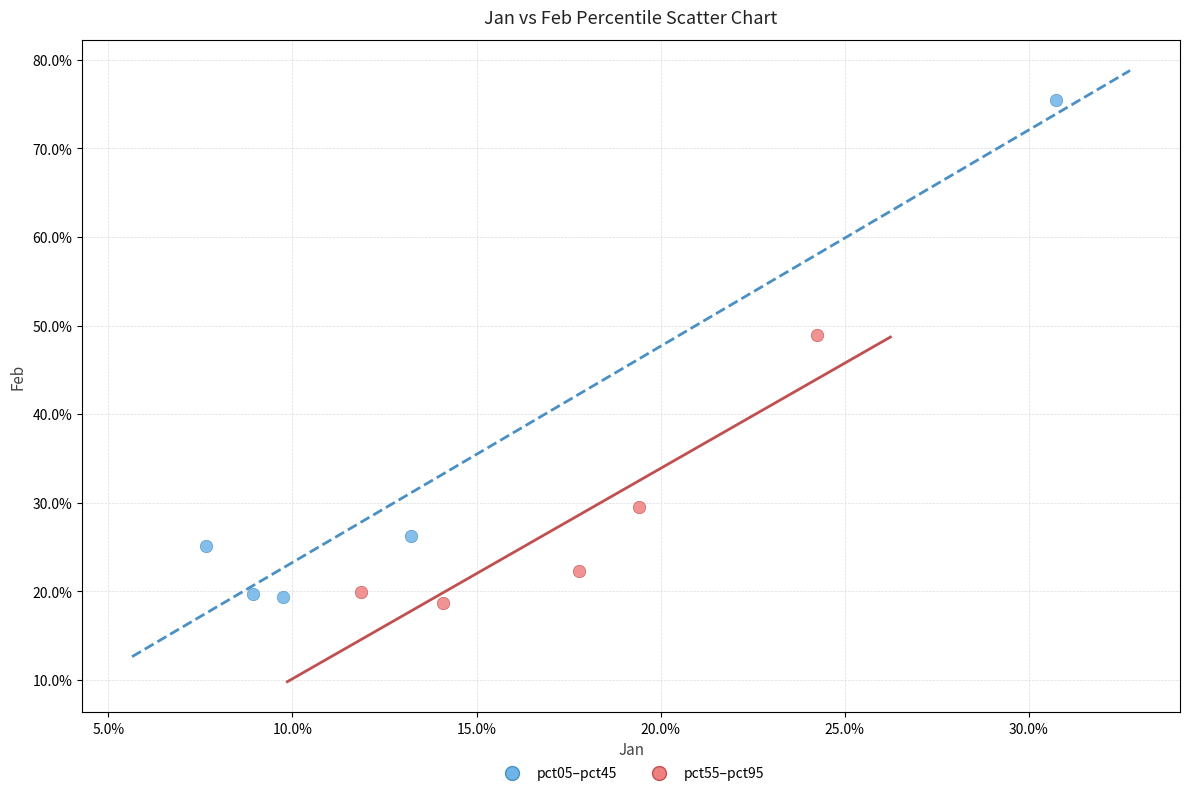

What are all the series names shown in the legend?

pct05–pct45, pct55–pct95